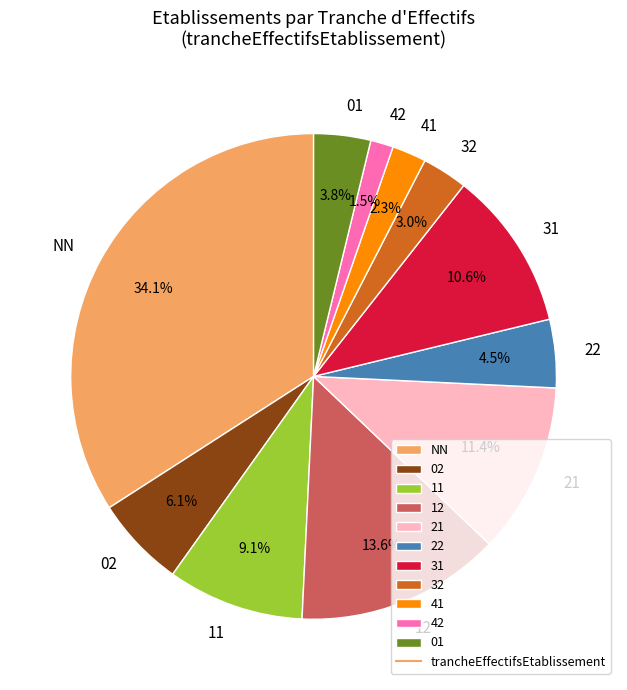

Does any single category account for the majority?

No